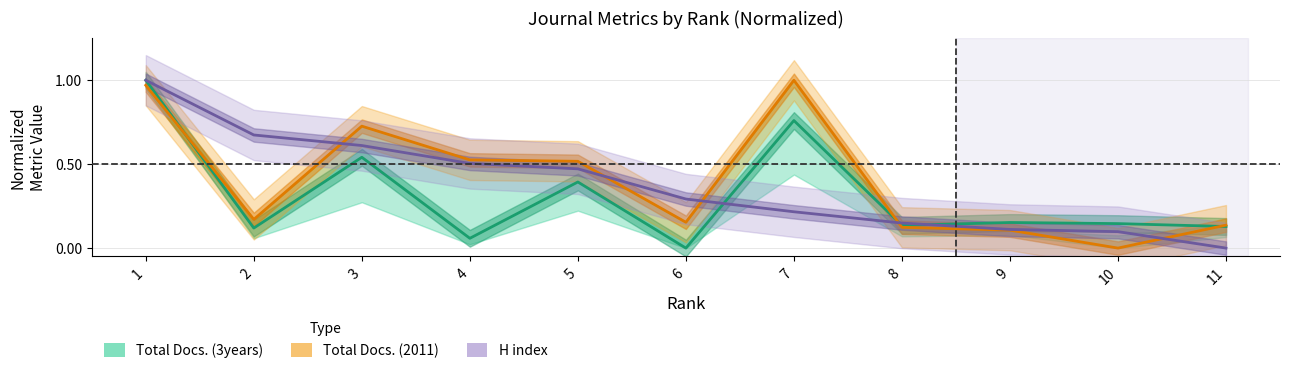

The H index series shows 0.3 at 6. True or false?

True